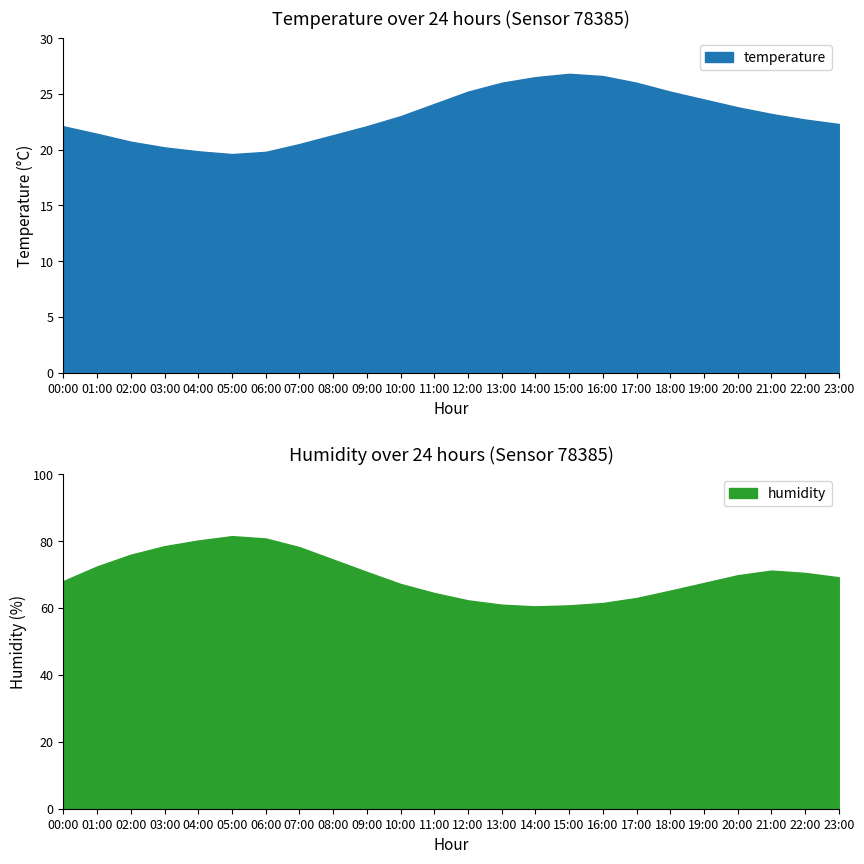

Where is the first local maximum for humidity?

05:00